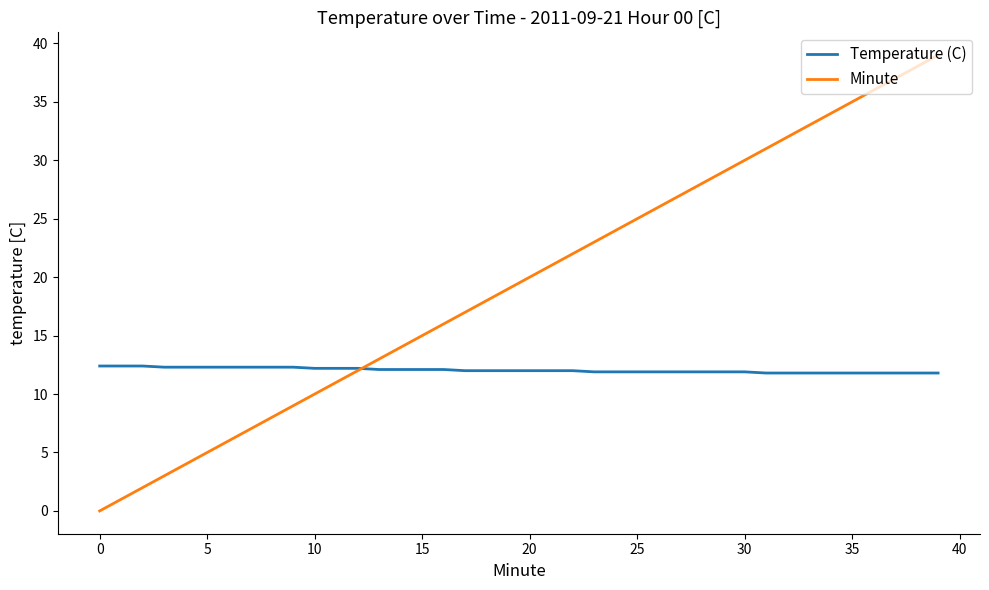

Which series has the widest spread of values?

Minute